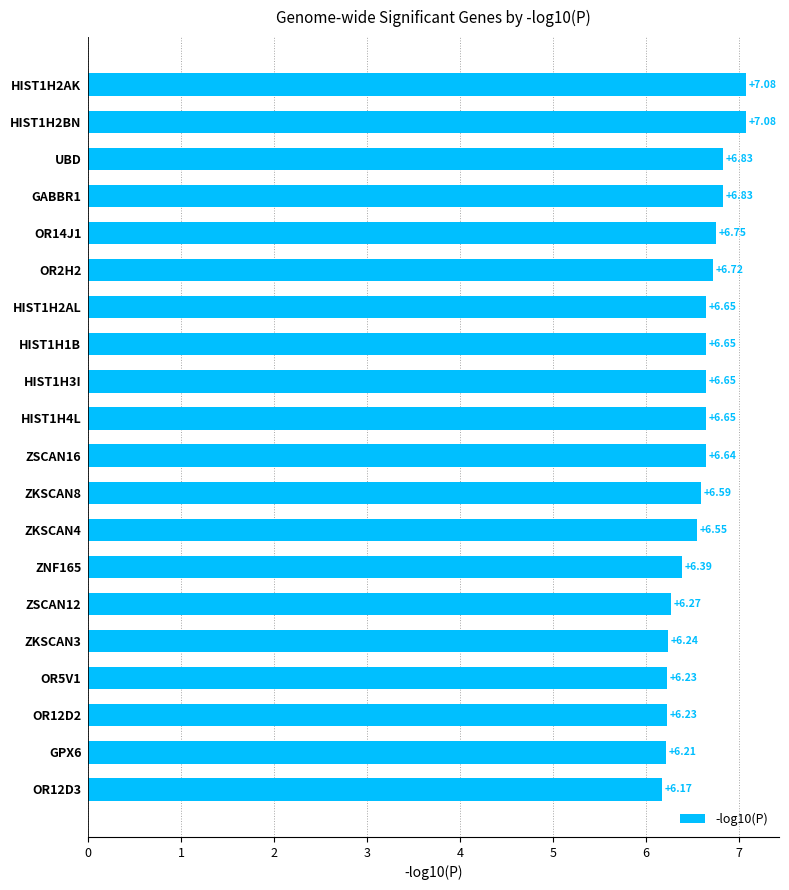

What is the change in value from OR14J1 to OR12D2?

-0.5